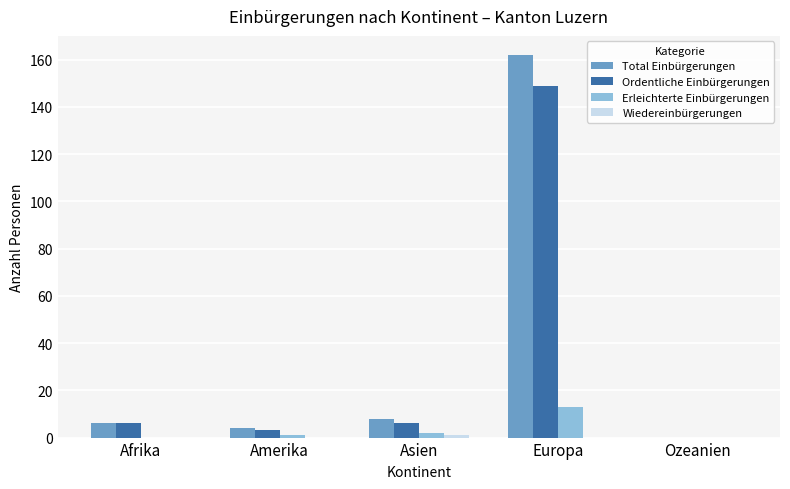

What is the maximum value shown in the chart?

162